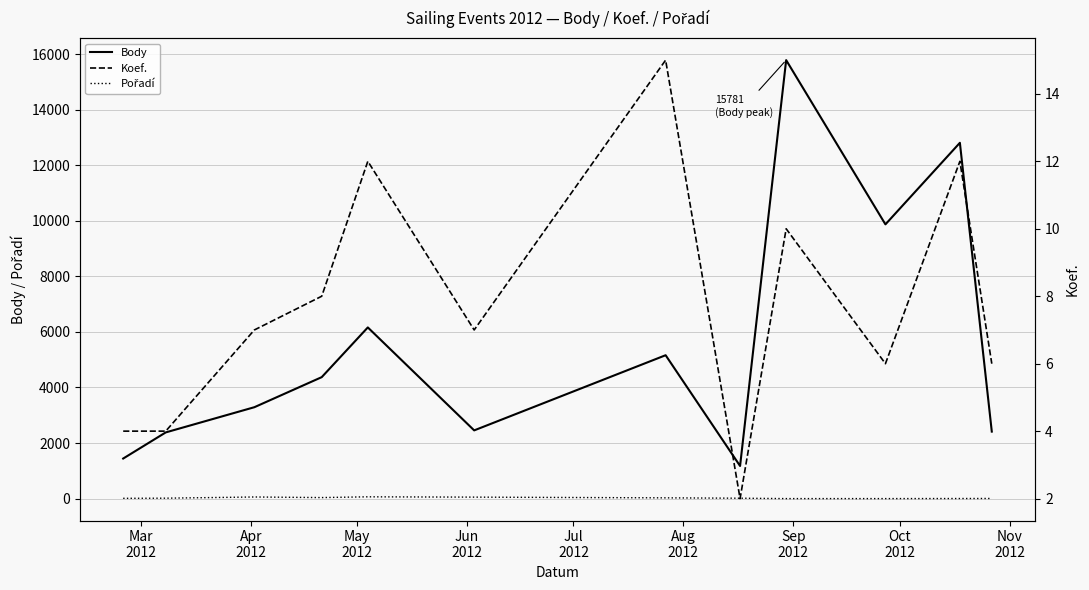

True or false: Pořadí and Body cross at least once.

False